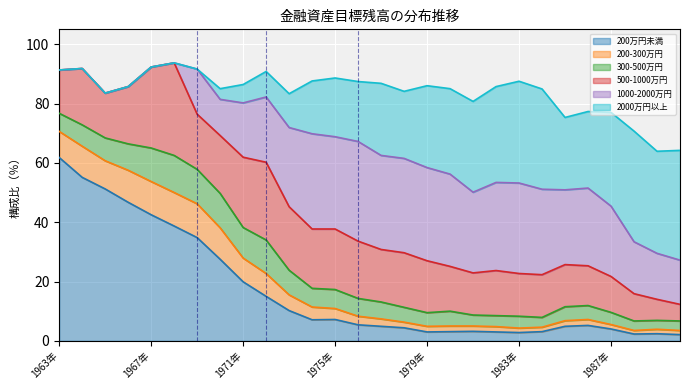

Between 1964年 and 1990年, which series saw the biggest shift?

200万円未満